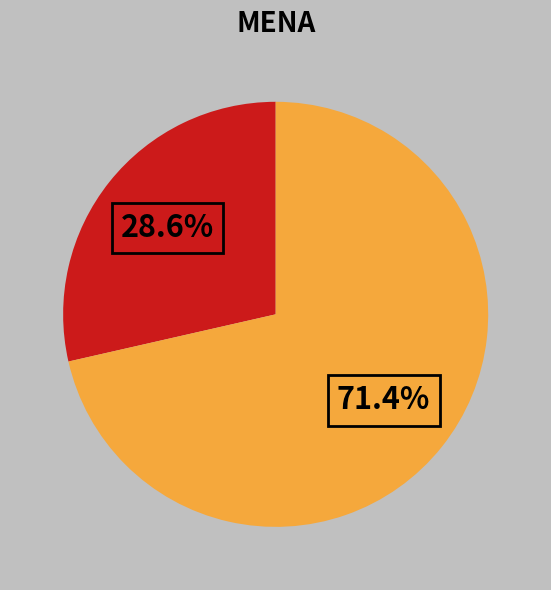

Does any single category account for the majority?

Yes